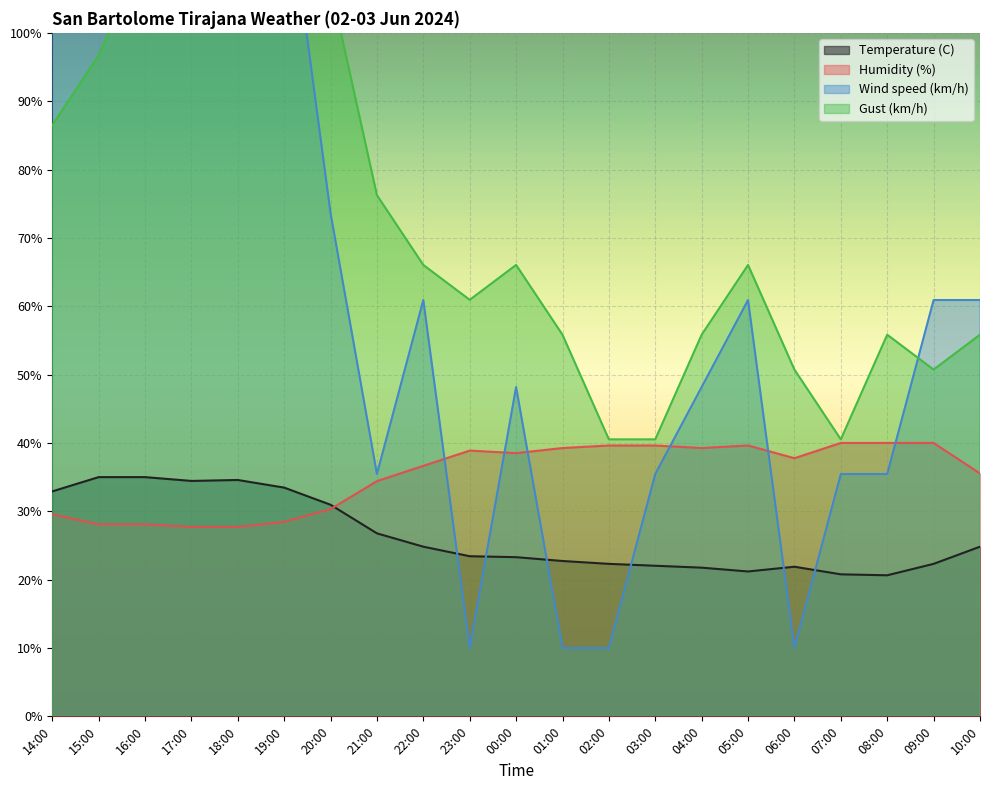

Reading right to left, list all the values displayed in this chart.

Temperature (C): 10:00=24.8	09:00=22.3	08:00=20.6	07:00=20.8	06:00=21.9	05:00=21.2	04:00=21.8	03:00=22.0	02:00=22.3	01:00=22.7	00:00=23.3	23:00=23.4	22:00=24.8	21:00=26.8	20:00=31.0	19:00=33.5	18:00=34.6	17:00=34.4	16:00=35.0	15:00=35.0	14:00=32.9
Humidity (%): 10:00=35.5	09:00=40.0	08:00=40.0	07:00=40.0	06:00=37.8	05:00=39.6	04:00=39.3	03:00=39.6	02:00=39.6	01:00=39.3	00:00=38.5	23:00=38.9	22:00=36.6	21:00=34.4	20:00=30.3	19:00=28.5	18:00=27.7	17:00=27.7	16:00=28.1	15:00=28.1	14:00=29.6
Wind speed (km/h): 10:00=60.9	09:00=60.9	08:00=35.5	07:00=35.5	06:00=10.0	05:00=60.9	04:00=48.2	03:00=35.5	02:00=10.0	01:00=10.0	00:00=48.2	23:00=10.0	22:00=60.9	21:00=35.5	20:00=73.6	19:00=124.5	18:00=124.5	17:00=137.3	16:00=150.0	15:00=111.8	14:00=124.5
Gust (km/h): 10:00=55.8	09:00=50.7	08:00=55.8	07:00=40.5	06:00=50.7	05:00=66.0	04:00=55.8	03:00=40.5	02:00=40.5	01:00=55.8	00:00=66.0	23:00=60.9	22:00=66.0	21:00=76.2	20:00=106.9	19:00=117.1	18:00=137.5	17:00=132.4	16:00=112.0	15:00=96.7	14:00=86.5